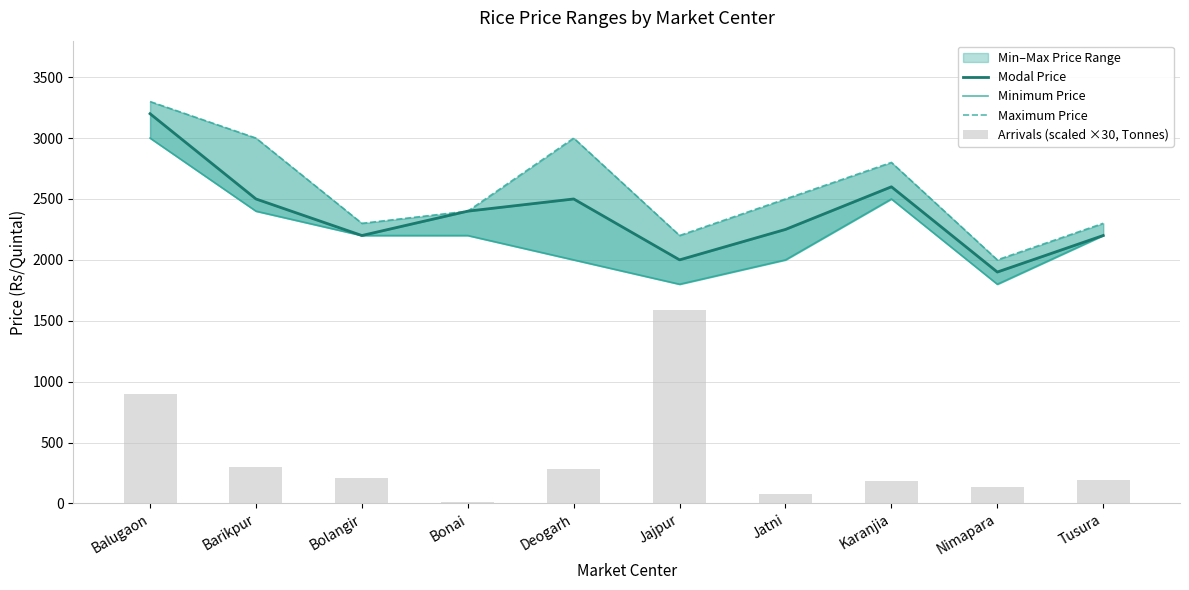

At Bolangir, list the series in order from largest to smallest.

Maximum Price, Modal Price, Minimum Price, Arrivals (scaled ×30, Tonnes)